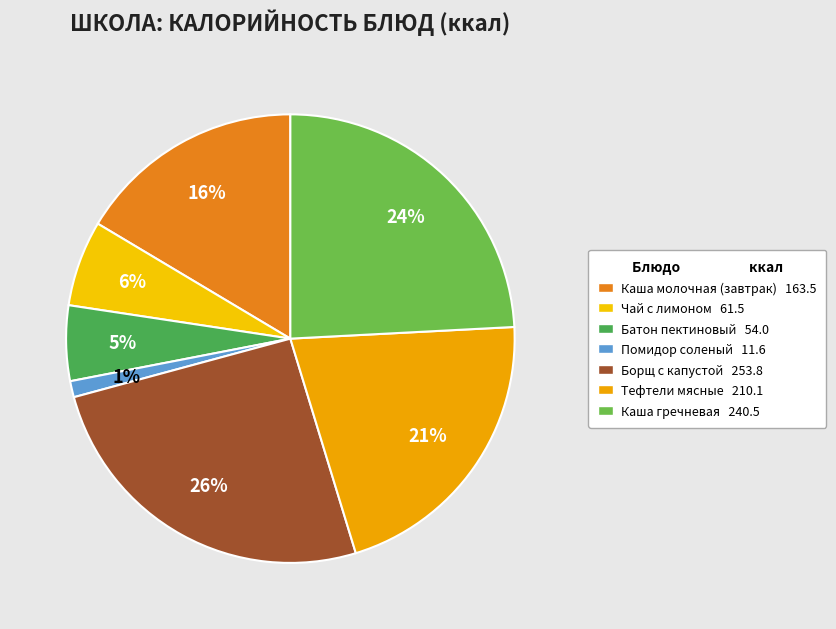

Rank the categories by value from lowest to highest.

Помидор соленый, Батон пектиновый, Чай с лимоном, Каша молочная (завтрак), Тефтели мясные, Каша гречневая, Борщ с капустой